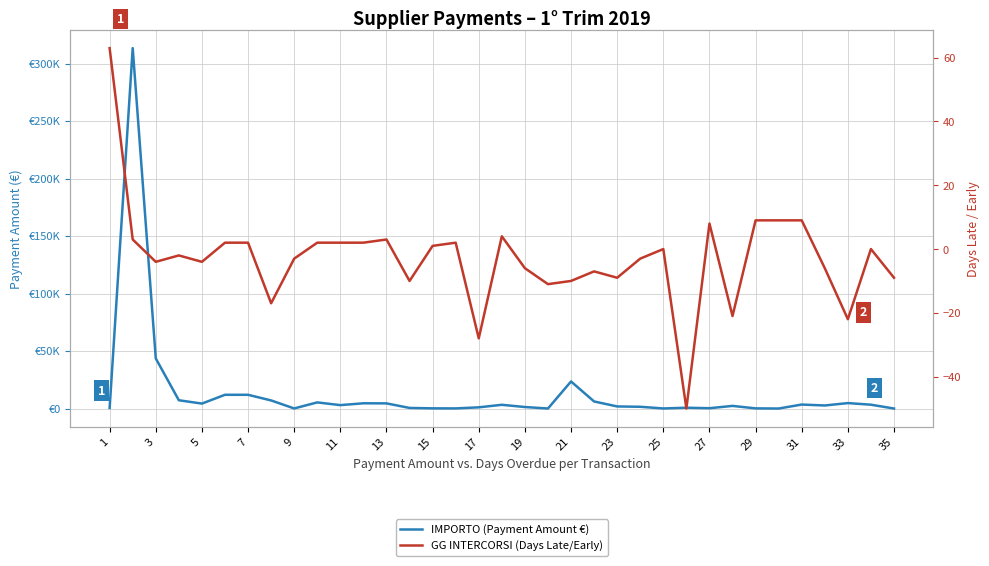

Reading right to left, list all the values displayed in this chart.

IMPORTO (Payment Amount €): 19.9	3350.0	4750.0	2666.5	3477.6	19.2	155.1	2300.0	292.2	725.0	79.0	1534.0	1836.9	6157.4	23551.8	33.7	1330.0	3258.2	1061.9	115.2	178.5	535.5	4500.0	4575.6	2980.0	5344.0	80.0	7055.0	11955.0	11966.7	4320.0	7213.6	43575.0	313387.8	490.0
GG INTERCORSI (Days Late/Early): -9.0	0.0	-22.0	-6.0	9.0	9.0	9.0	-21.0	8.0	-50.0	0.0	-3.0	-9.0	-7.0	-10.0	-11.0	-6.0	4.0	-28.0	2.0	1.0	-10.0	3.0	2.0	2.0	2.0	-3.0	-17.0	2.0	2.0	-4.0	-2.0	-4.0	3.0	63.0